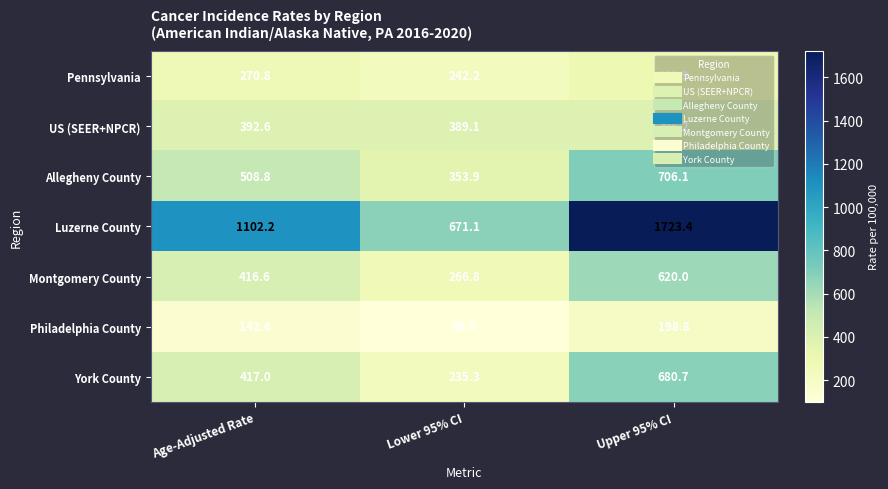

Which series has the largest total across all categories?

Luzerne County